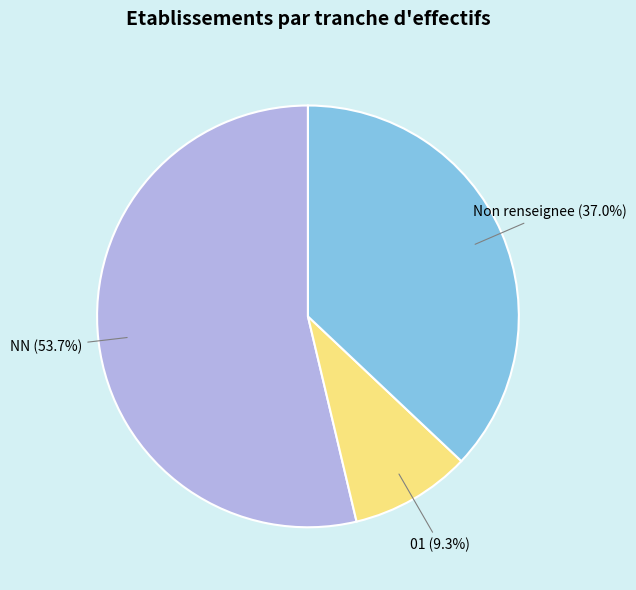

To the nearest percent, what is the average slice percentage?

33%